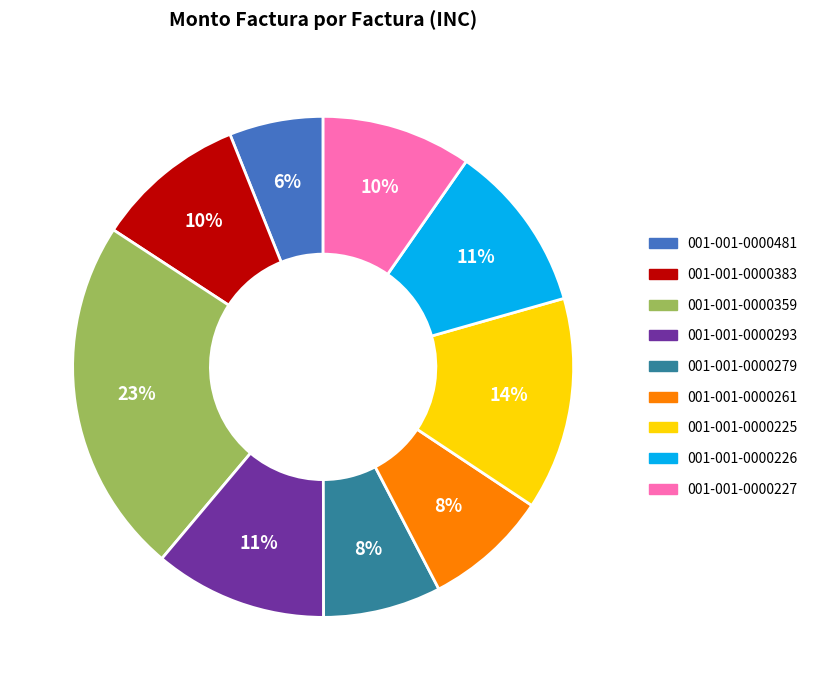

What is the ratio of the value at 001-001-0000279 to the value at 001-001-0000293?

0.7